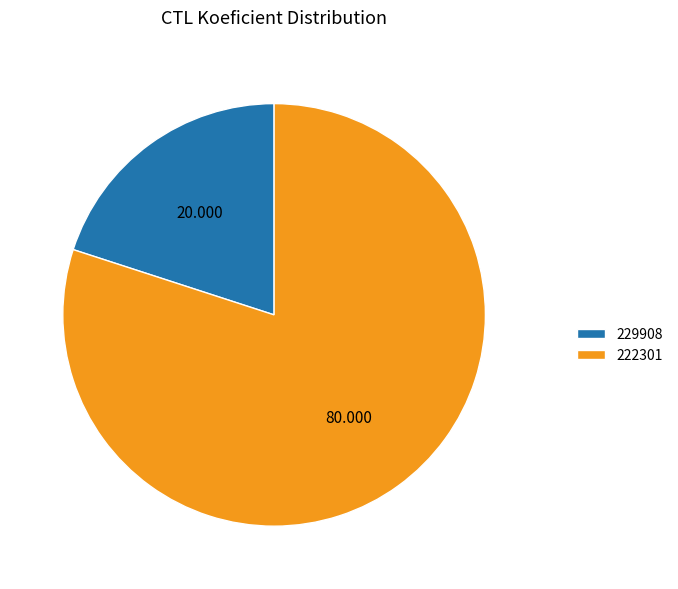

How many slices are in this pie chart?

2